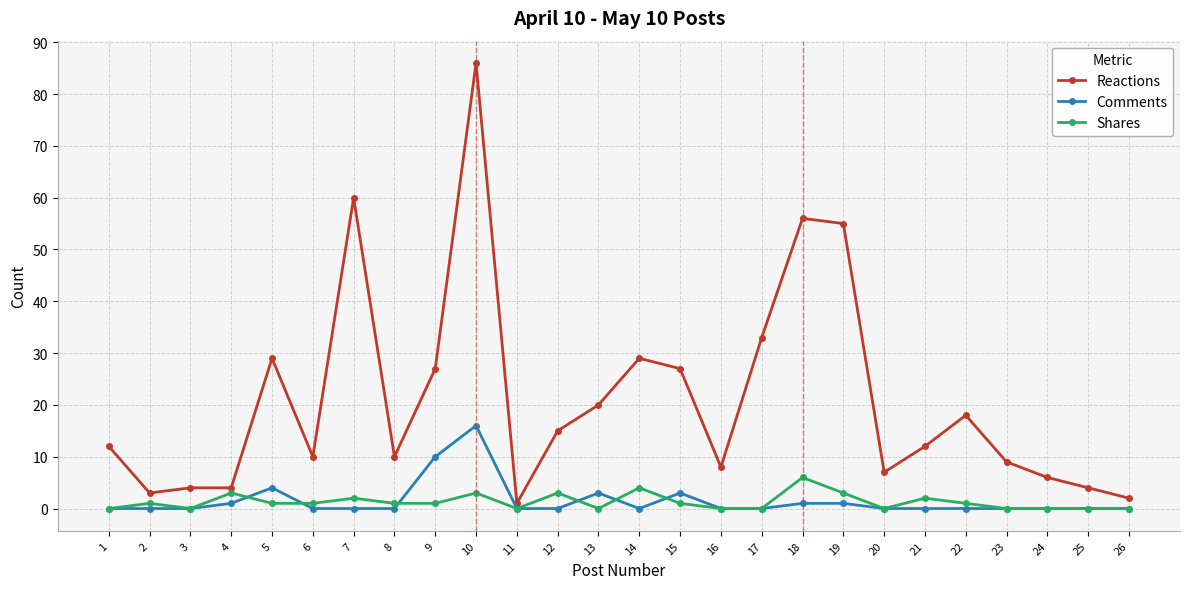

True or false: Comments and Reactions intersect in this chart.

False